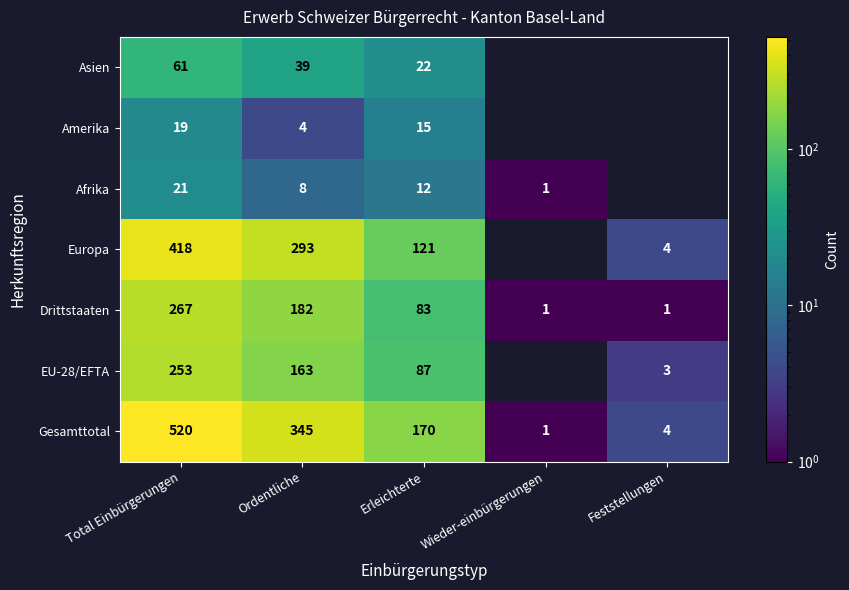

What is the minimum value for Drittstaaten?

1